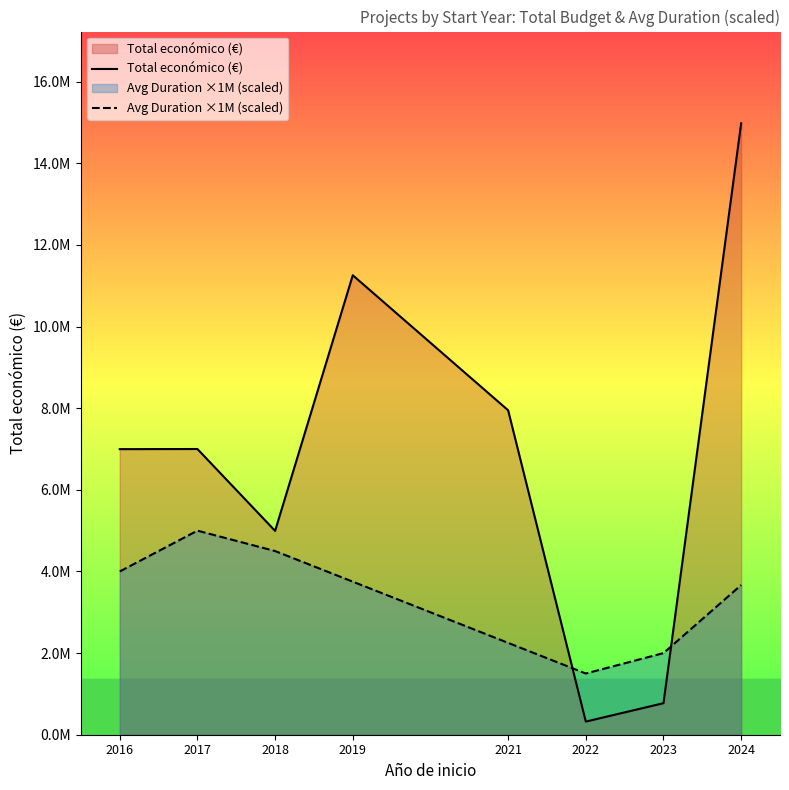

At which category does the chart reach its peak across all series?

2024